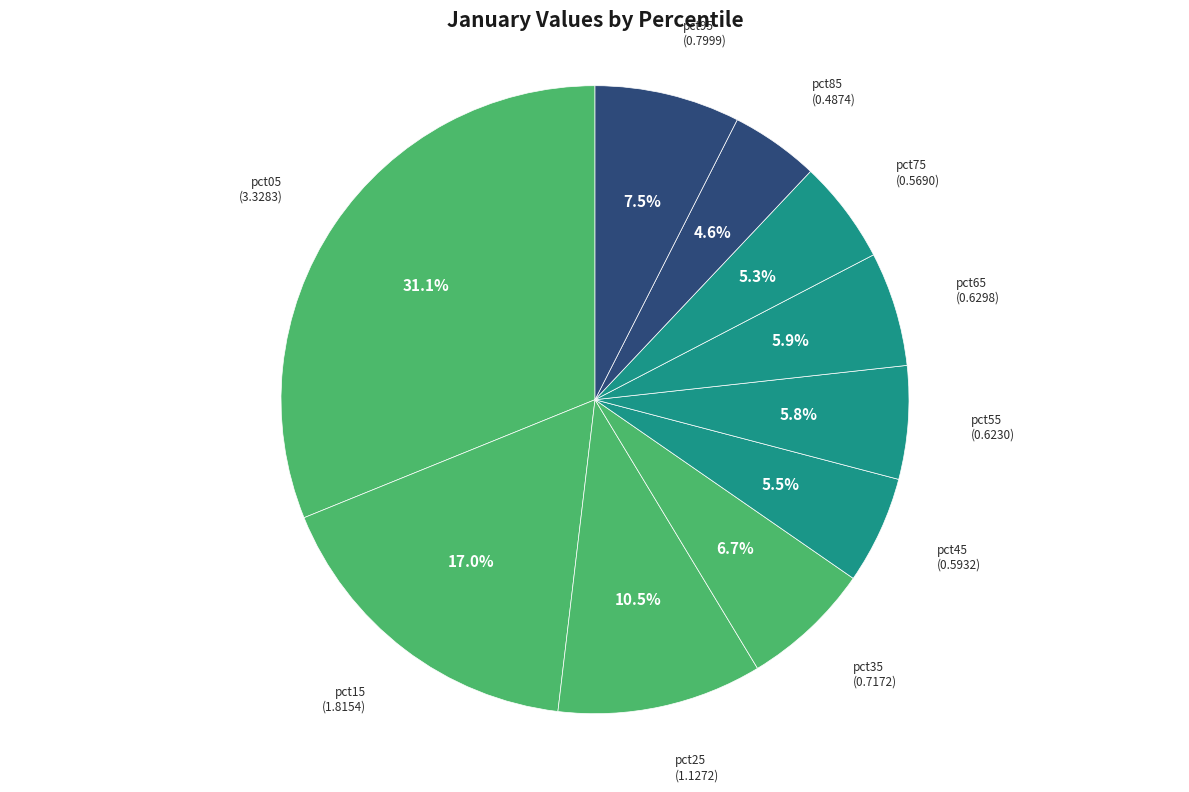

To the nearest percent, what is the average slice percentage?

10%